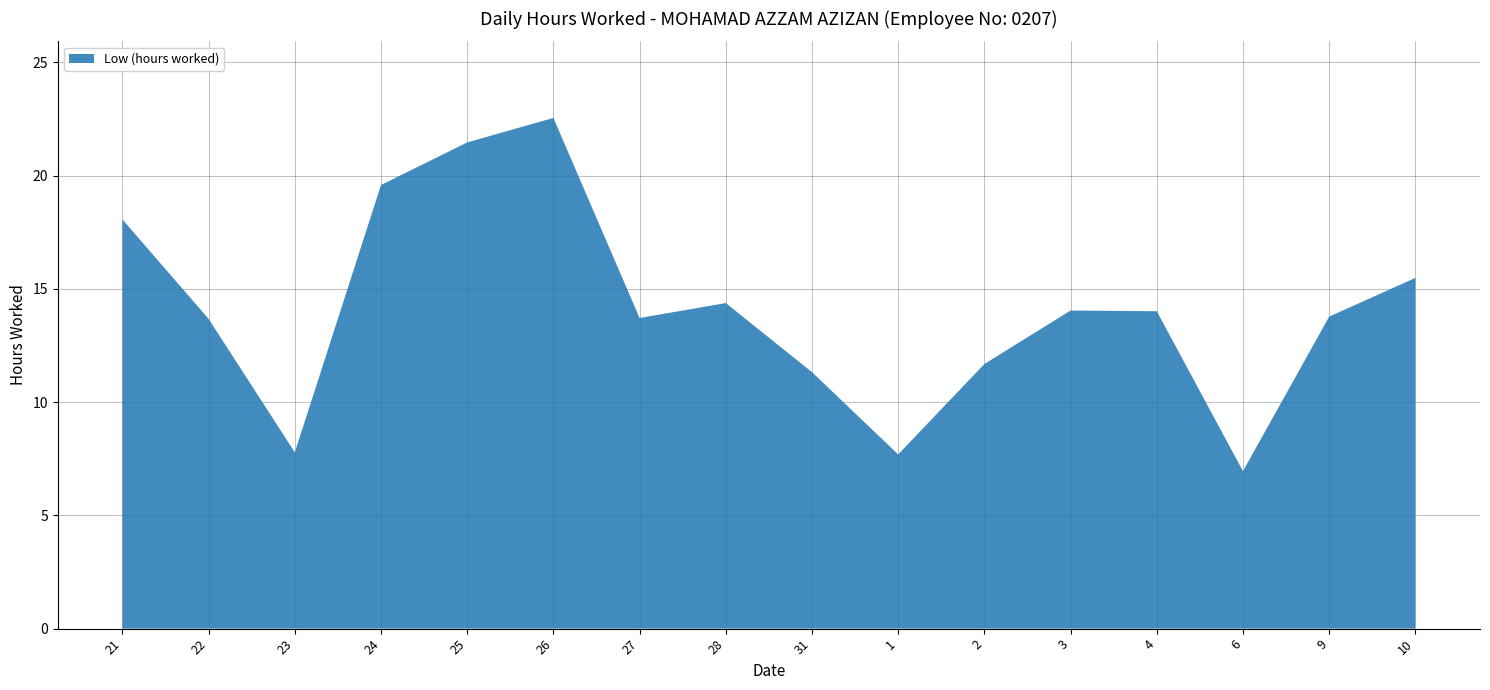

Reading left to right, extract all data points from this chart.

18.1	13.7	7.8	19.6	21.5	22.5	13.7	14.4	11.3	7.7	11.7	14.0	14.0	7.0	13.8	15.5